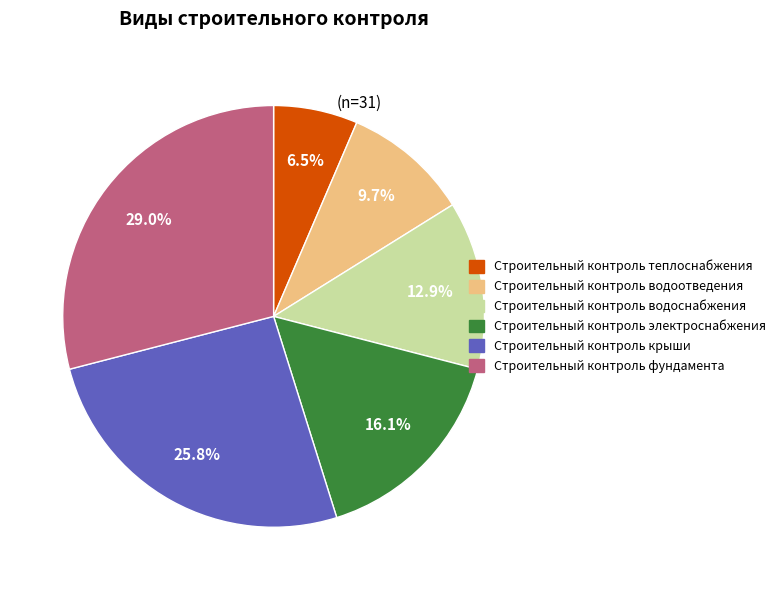

Which slice is the smallest?

Строительный контроль теплоснабжения